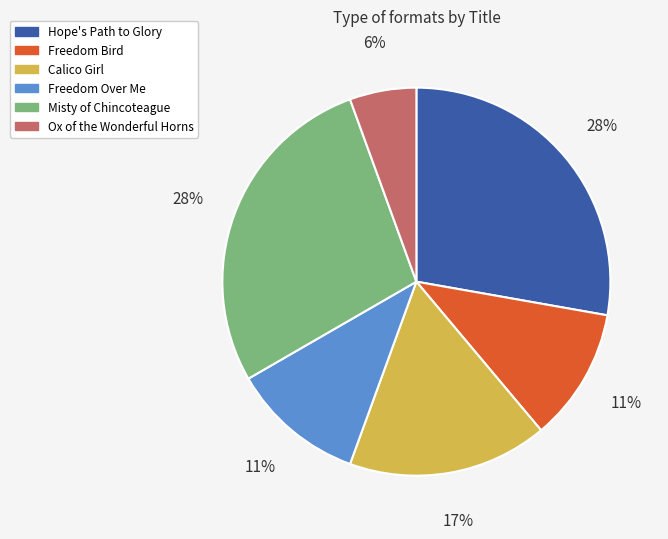

Which has a higher value, Ox of the Wonderful Horns or Calico Girl?

Calico Girl